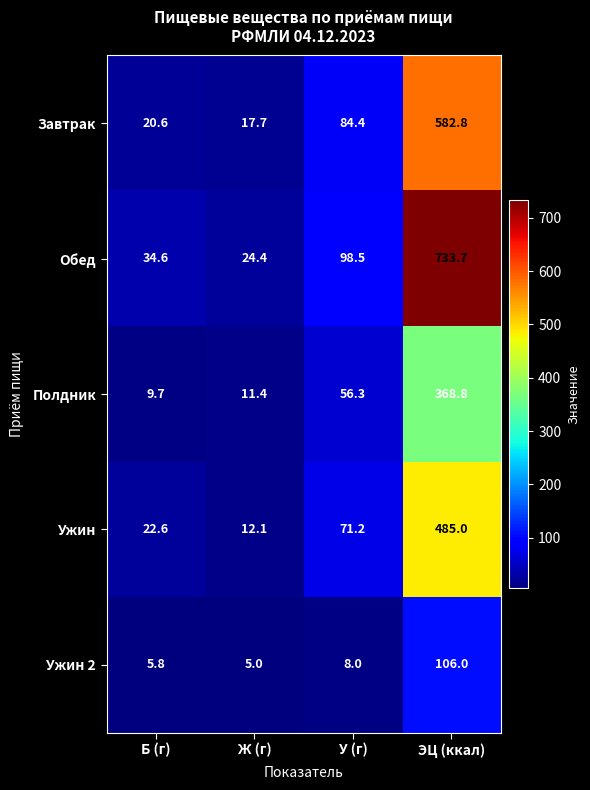

At У (г), list the series in order from largest to smallest.

Обед, Завтрак, Ужин, Полдник, Ужин 2